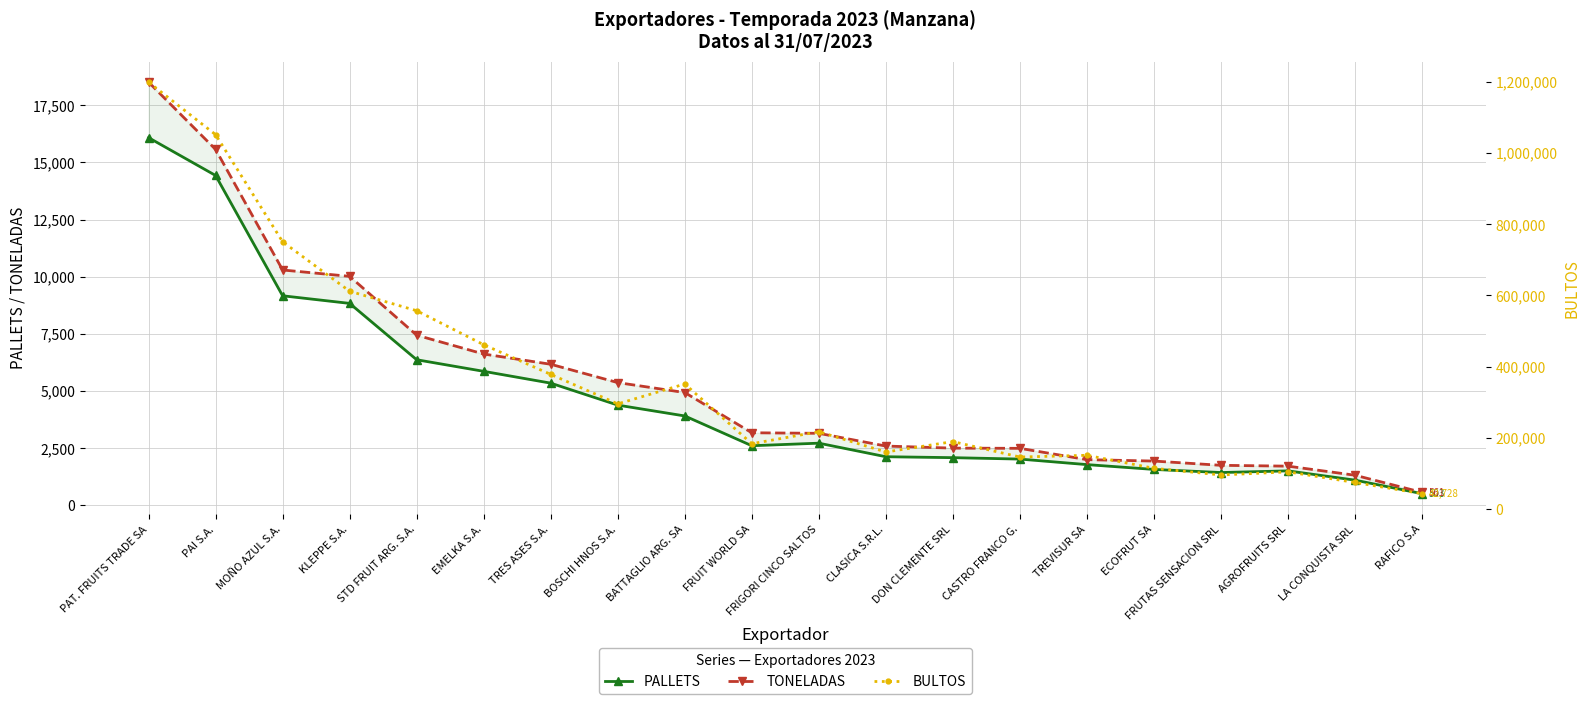

What is the value of the TONELADAS point at the 2nd from the left?

15567